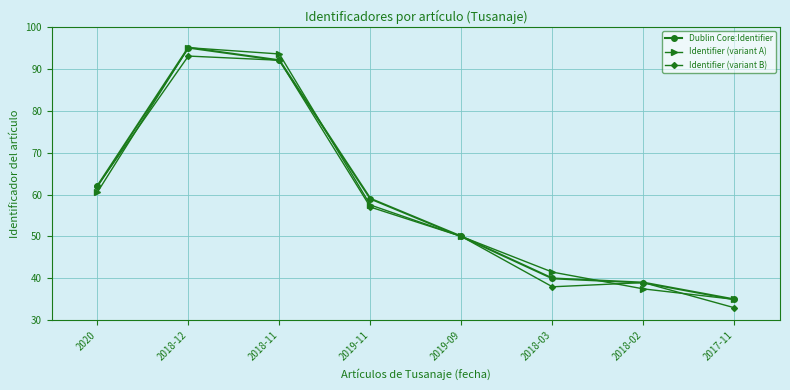

True or false: Identifier (variant A) has a value of 143.4 at 2018-11.

False